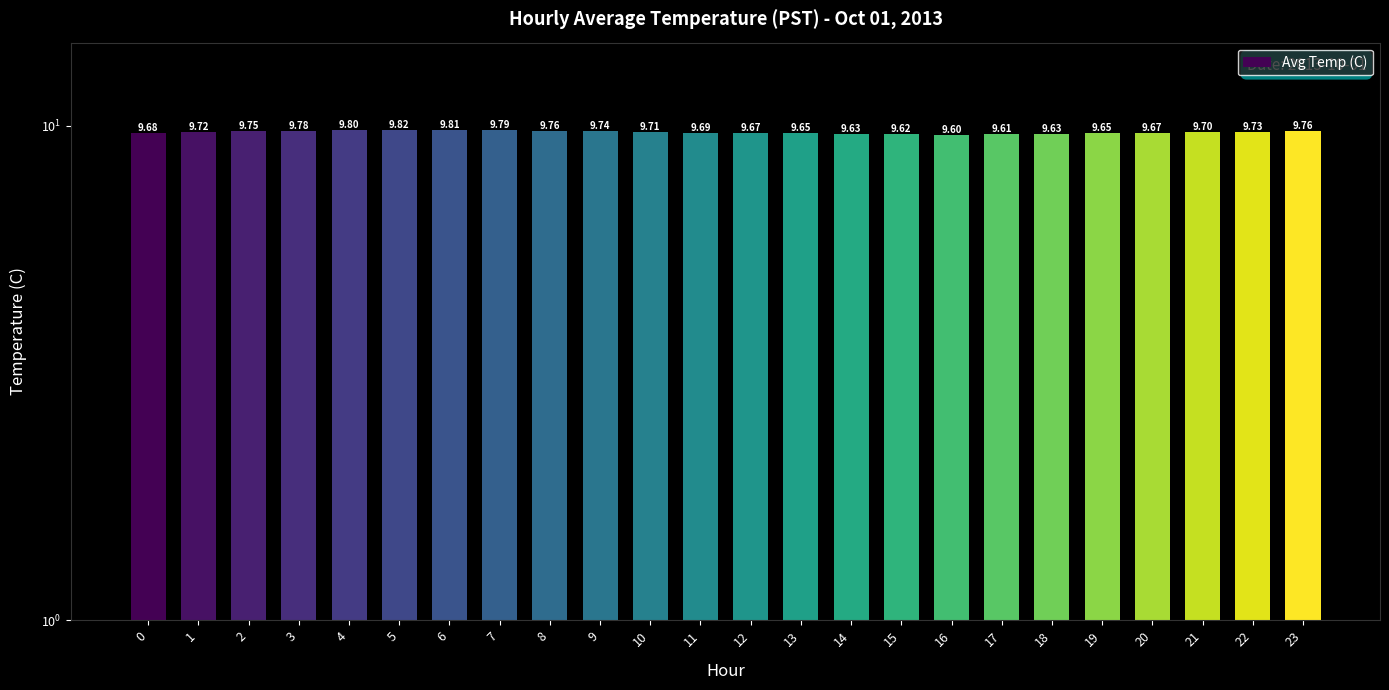

Rank the categories by value from lowest to highest.

16, 17, 15, 14, 18, 13, 19, 12, 20, 0, 11, 21, 10, 1, 22, 9, 2, 8, 23, 3, 7, 4, 6, 5